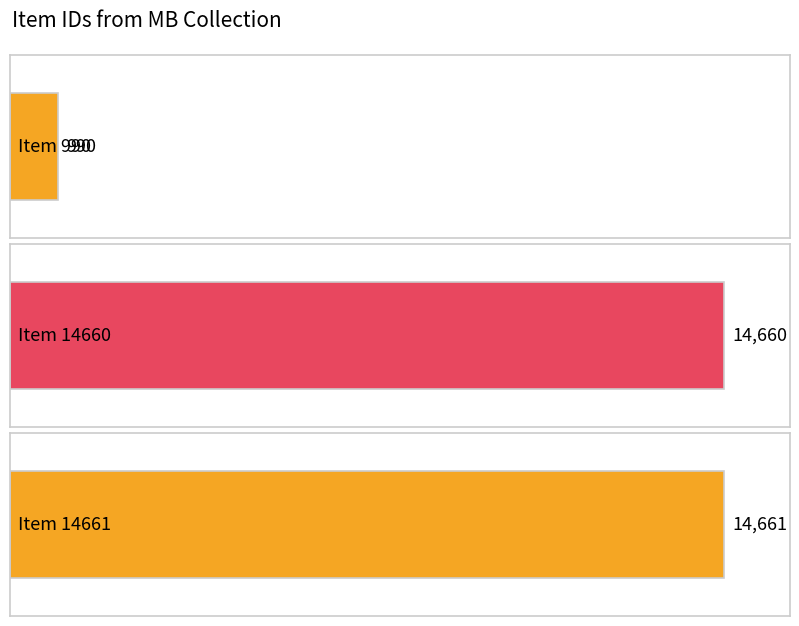

List the labels in order of value, largest first.

Item 14661, Item 14660, Item 990